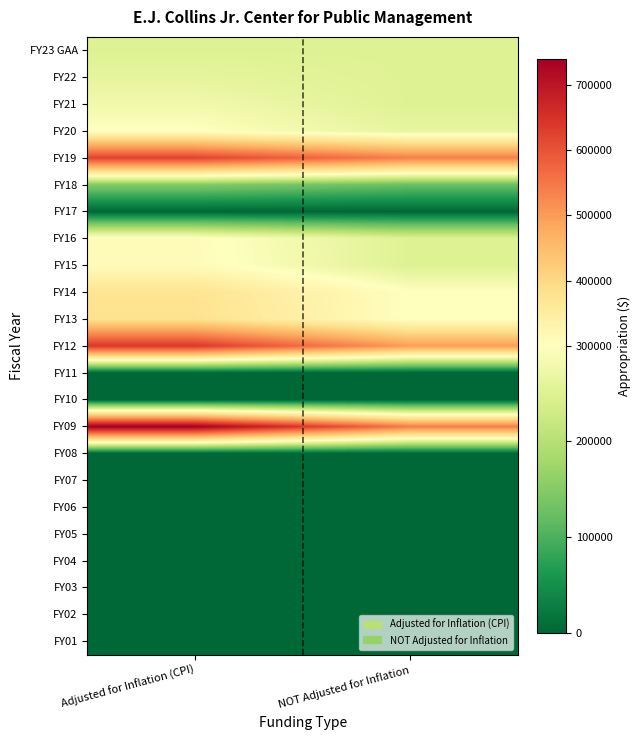

At which category does the chart reach its peak across all series?

Adjusted for Inflation (CPI)